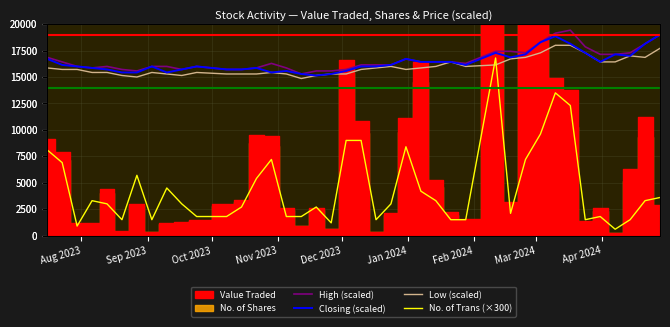

True or false: Closing (scaled) and Low (scaled) cross at least once.

False